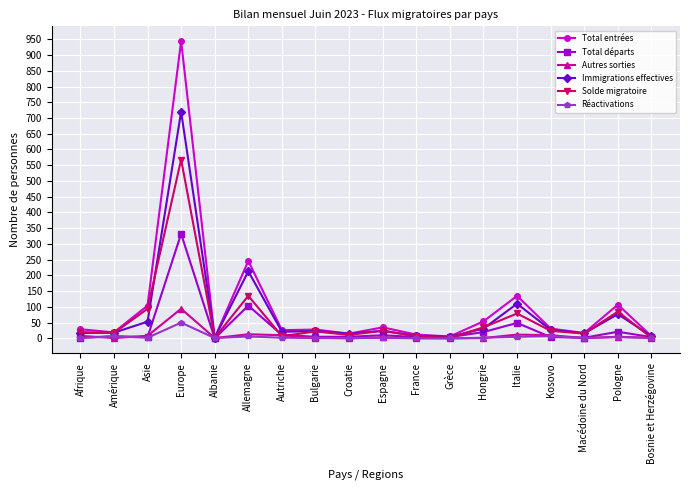

Is the value of Réactivations at Espagne greater than the value of Solde migratoire at Asie?

No